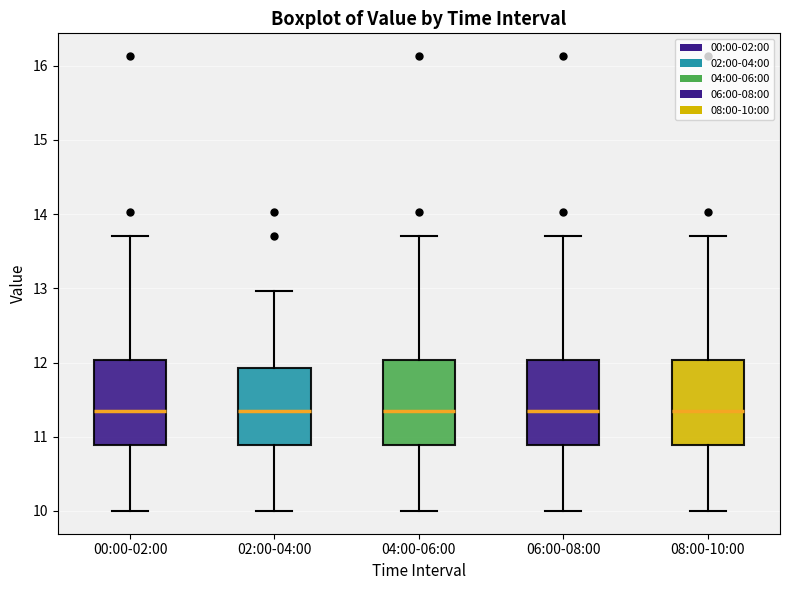

Where does the lower whisker of the box for 00:00-02:00 end on the y-axis? The values are not printed on the chart, so give them approximately, as read against the axis.

10.0